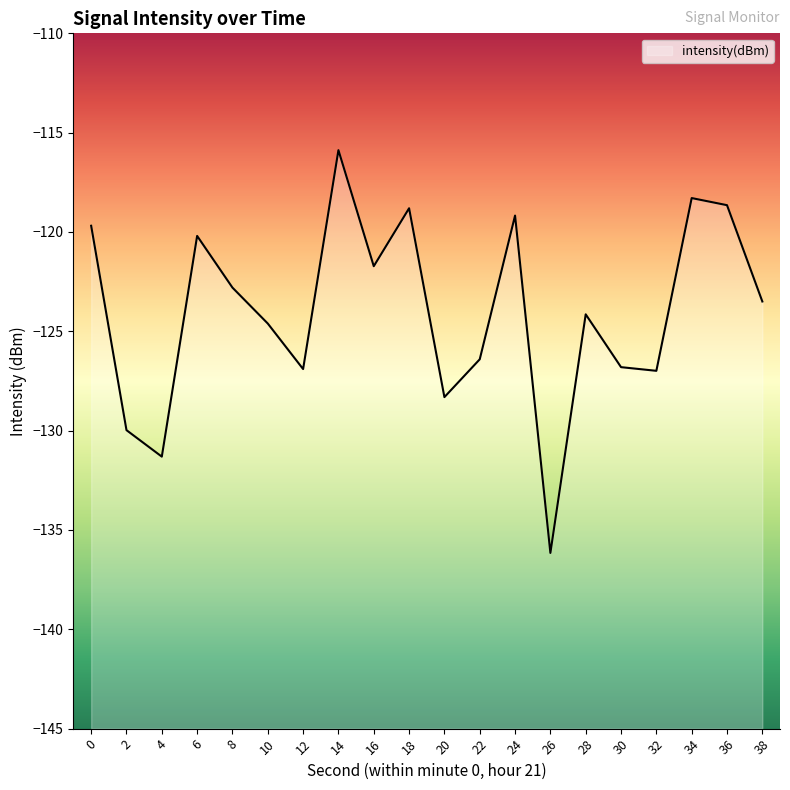

Rank the categories by value from highest to lowest.

14, 34, 36, 18, 24, 0, 6, 16, 8, 38, 28, 10, 22, 30, 12, 32, 20, 2, 4, 26